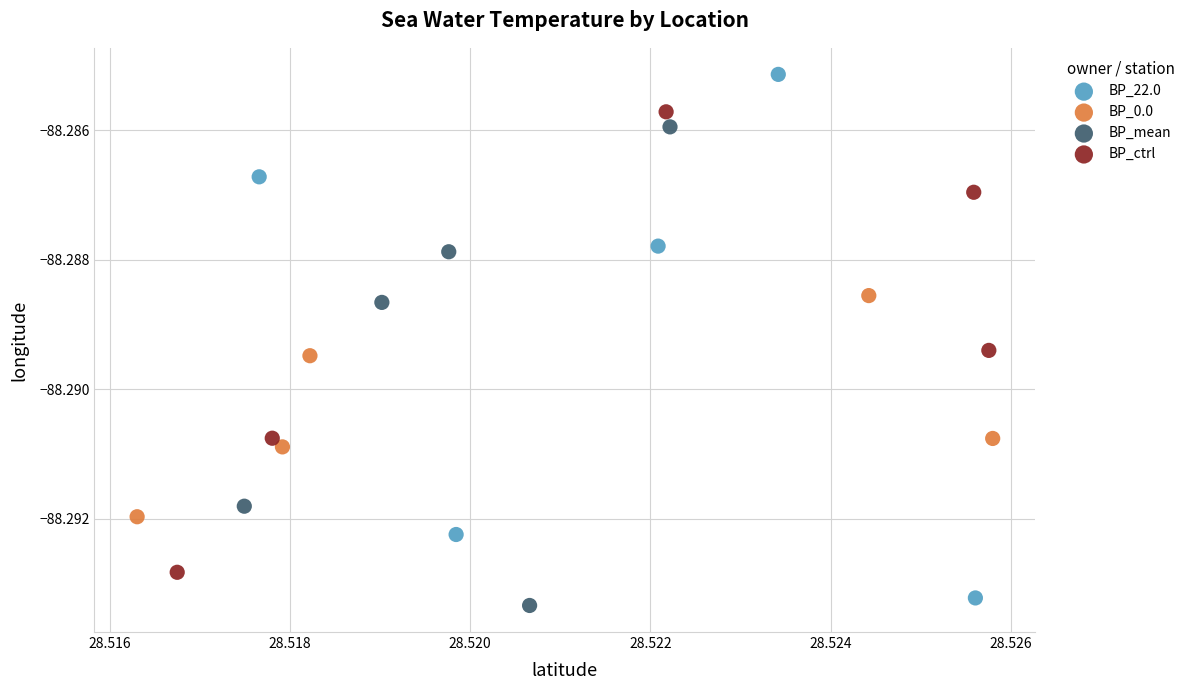

Which series has the largest Y range (max minus min)?

BP_22.0